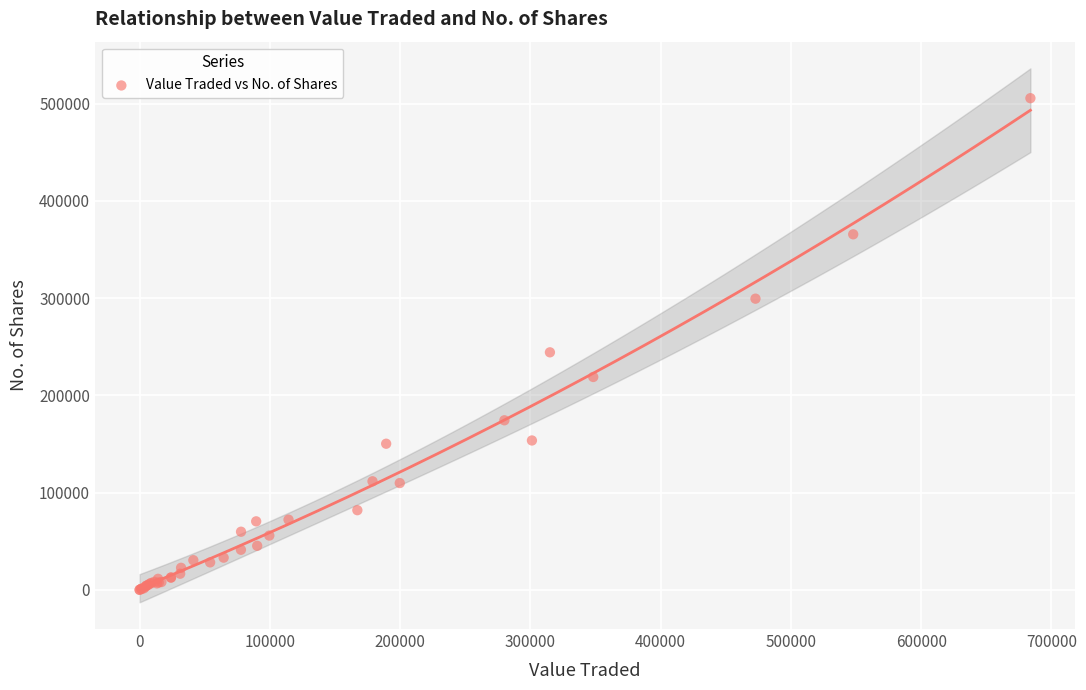

What Y value in the scatter plot is closest to 252788?

244247